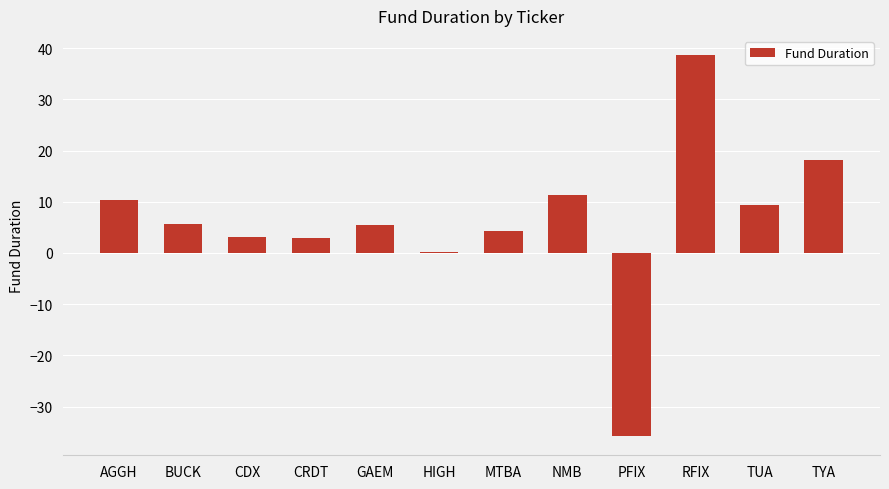

What is the change in value from GAEM to PFIX?

-41.3